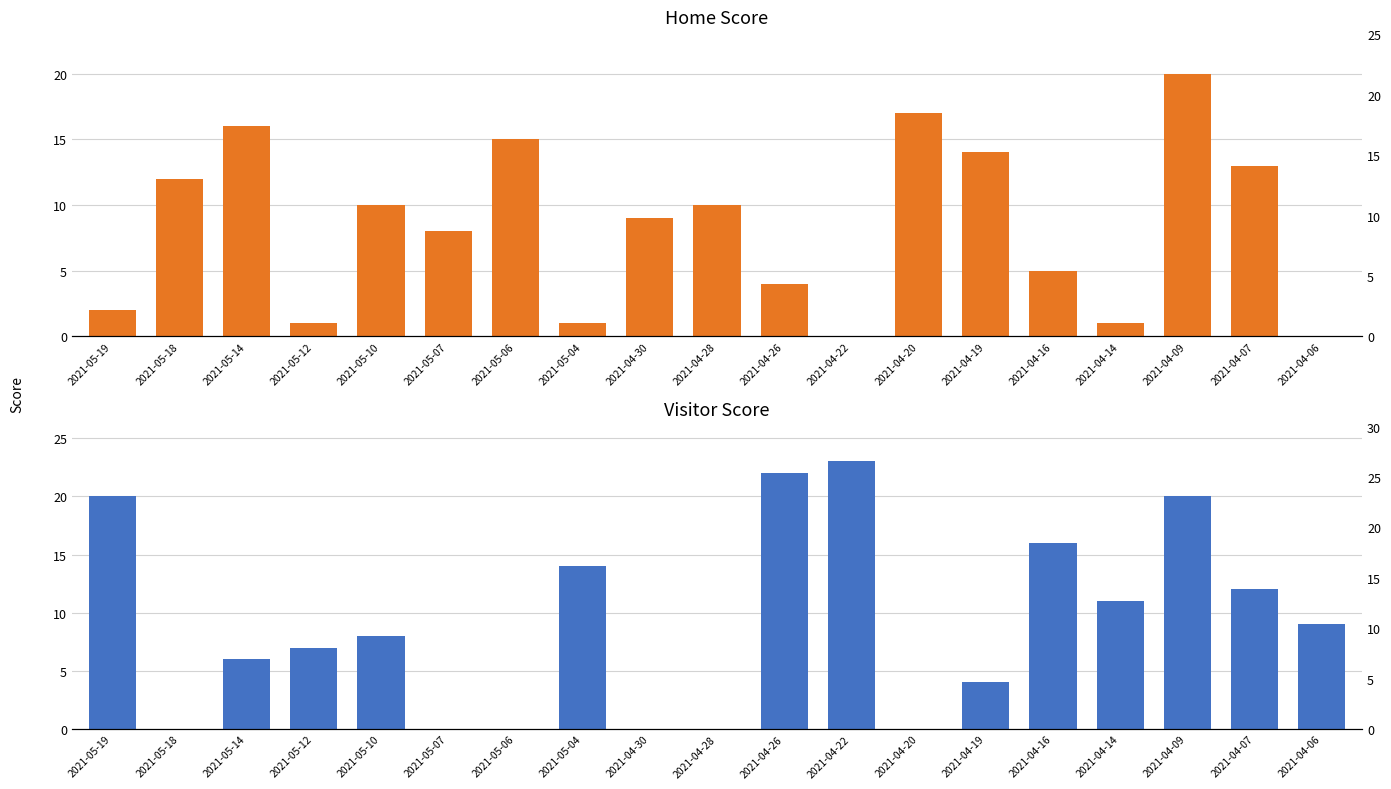

Is it true that Home Score equals 3 at 2021-05-07?

False